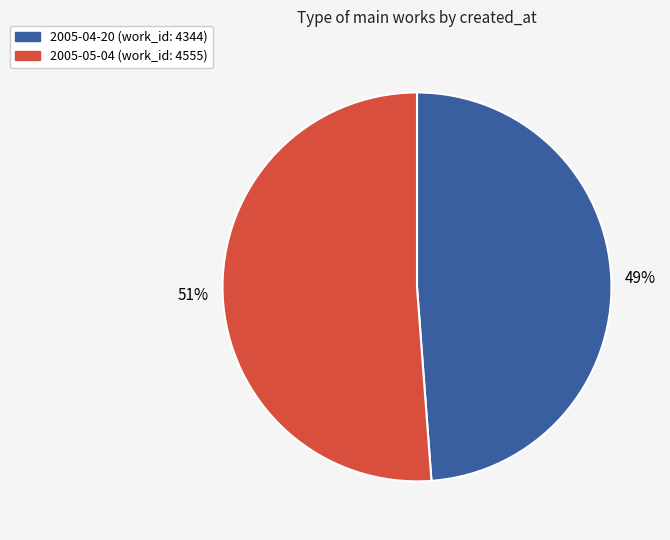

Which category accounts for the majority?

2005-05-04